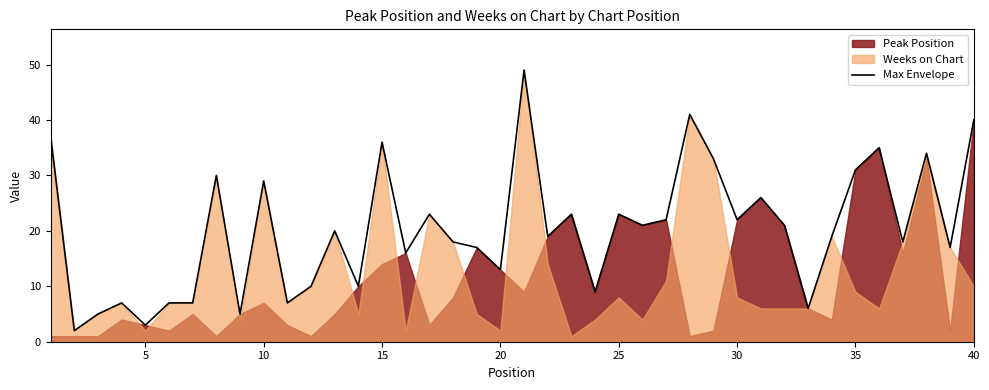

The Max Envelope series shows 46 at 35. True or false?

False